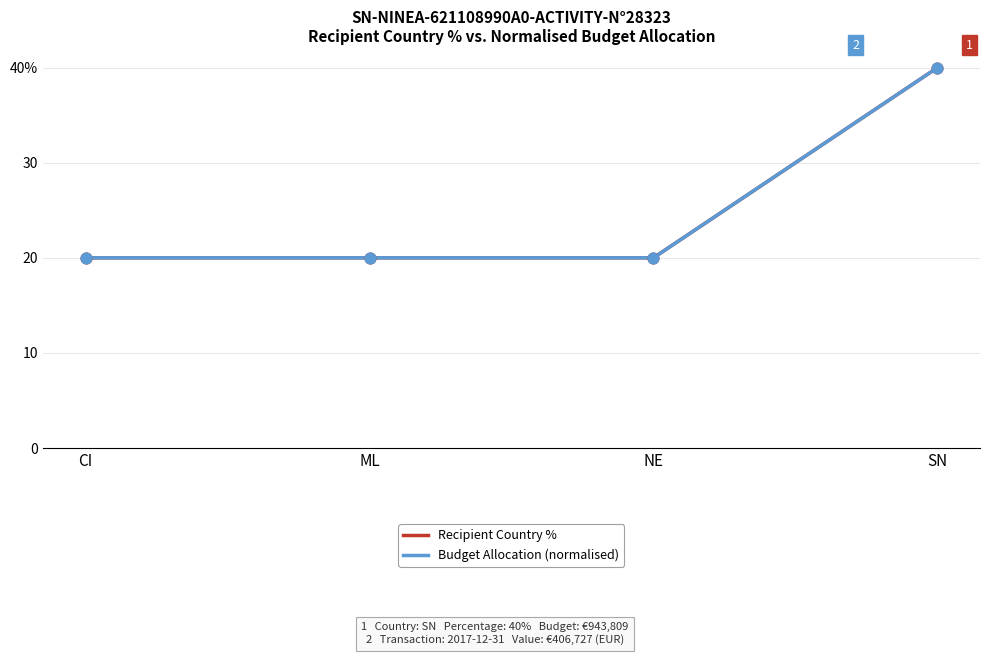

At which category is the sum across all series the highest?

SN